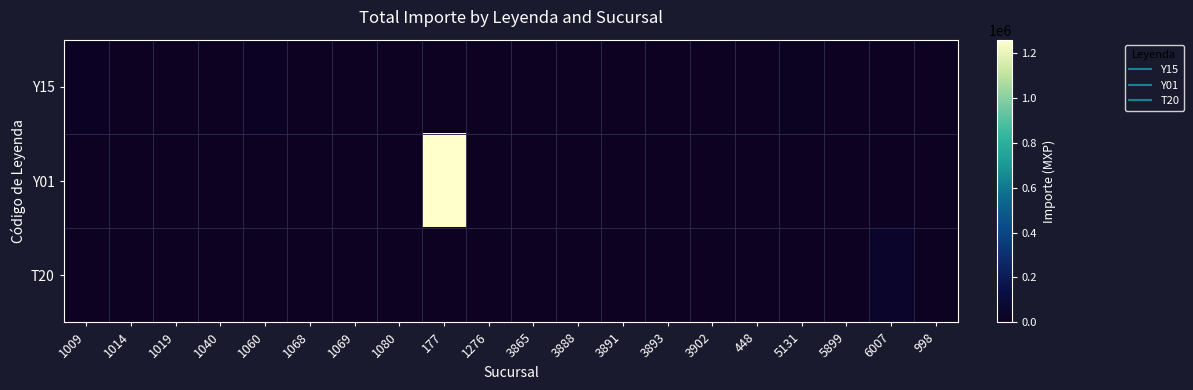

Rank the series by their maximum value, from highest to lowest.

Y01, T20, Y15